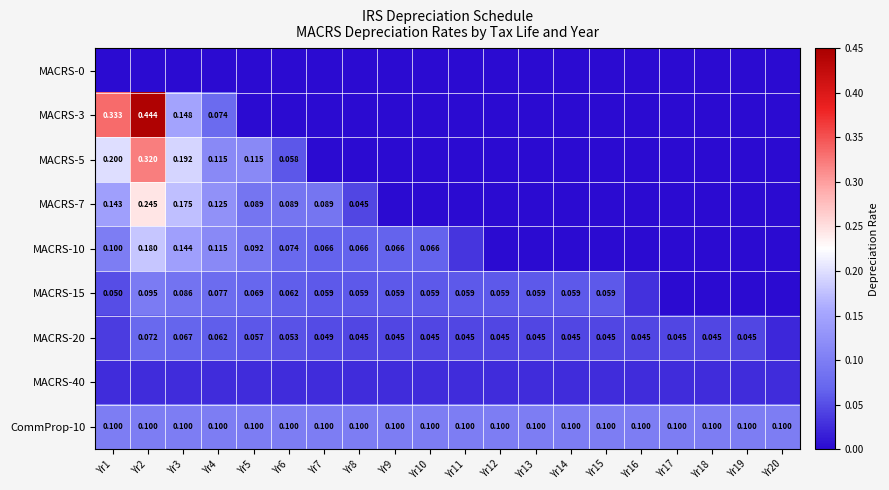

Where is CommProp-10 nearest to the value 0?

Yr1